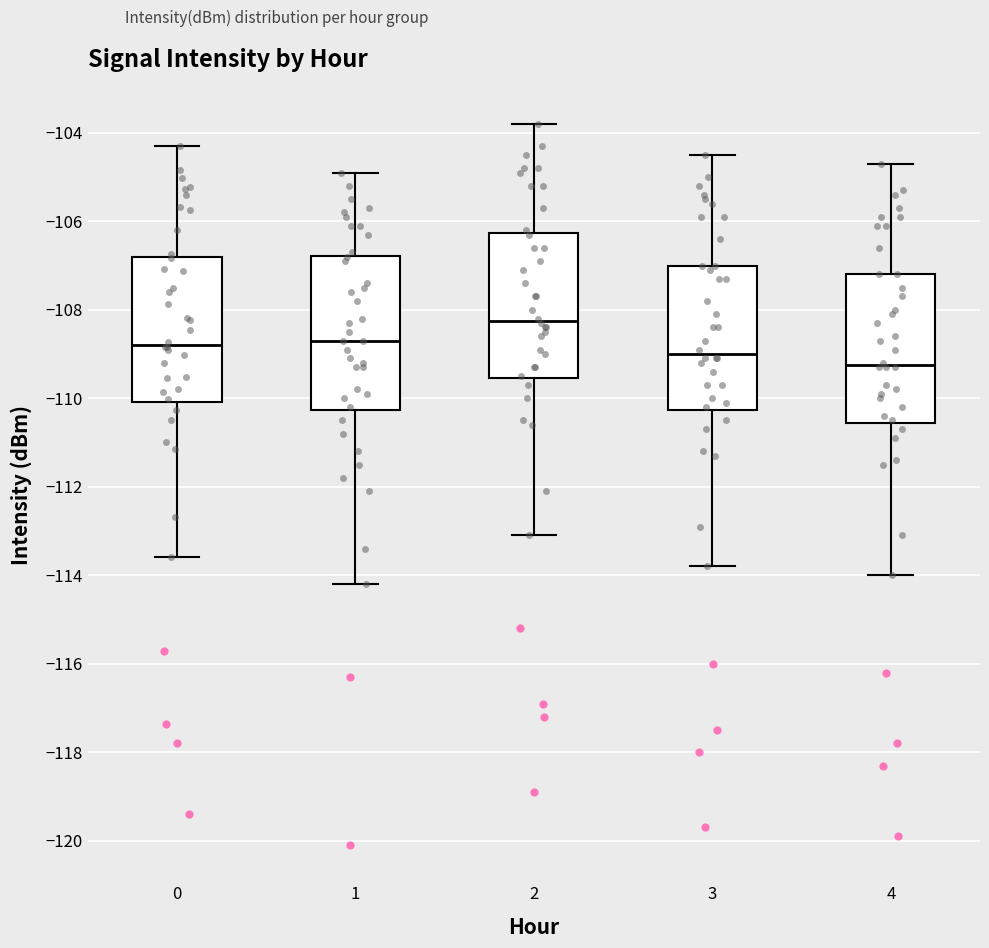

Reading left to right, transcribe this box plot: for each box, give where its median line is, the range the box spans, and where its two whiskers end, as read against the y-axis. The values are not printed on the chart, so give them approximately, as read against the axis.

0: median -108.8, box -110.0 to -106.8, whiskers -113.6 to -104.4
1: median -108.6, box -110.2 to -106.8, whiskers -114.2 to -104.8
2: median -108.2, box -109.6 to -106.2, whiskers -113.0 to -103.8
3: median -109.0, box -110.2 to -107.0, whiskers -113.8 to -104.4
4: median -109.2, box -110.6 to -107.2, whiskers -114.0 to -104.6